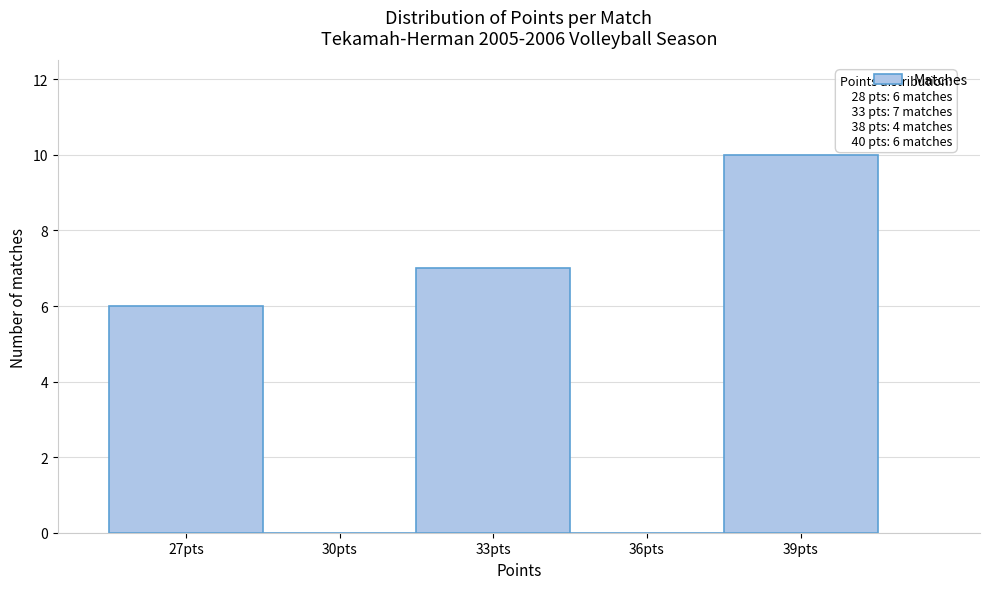

Reading left to right, transcribe all the data shown in this chart.

27pts=6	30pts=0	33pts=7	36pts=0	39pts=10